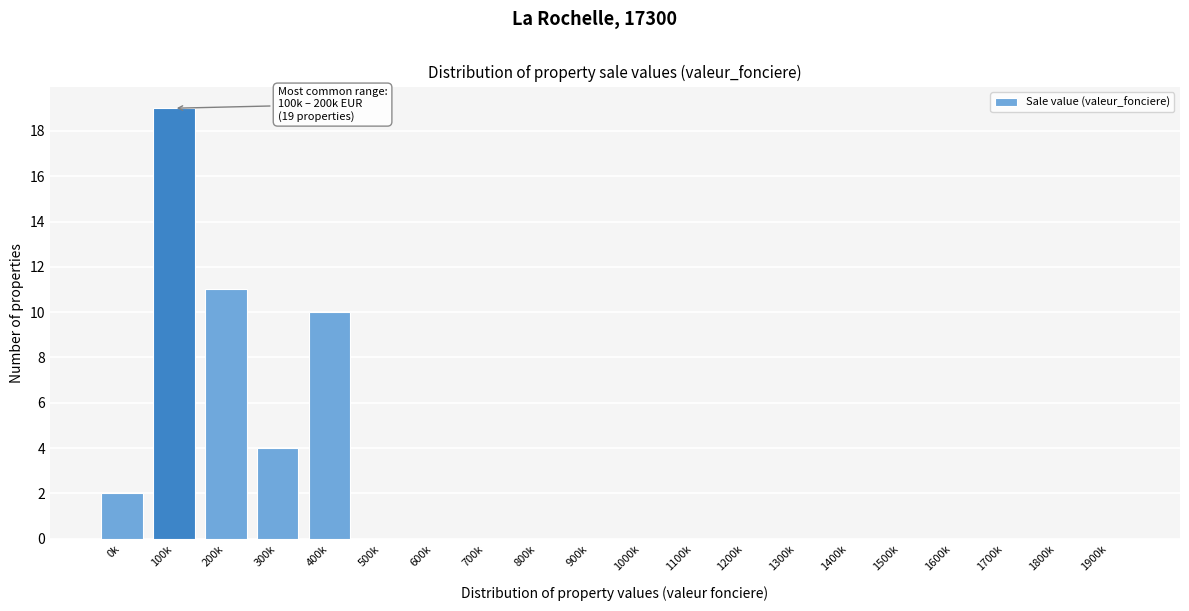

Reading right to left, extract all data points from this chart.

1900k=0	1800k=0	1700k=0	1600k=0	1500k=0	1400k=0	1300k=0	1200k=0	1100k=0	1000k=0	900k=0	800k=0	700k=0	600k=0	500k=0	400k=10	300k=4	200k=11	100k=19	0k=2